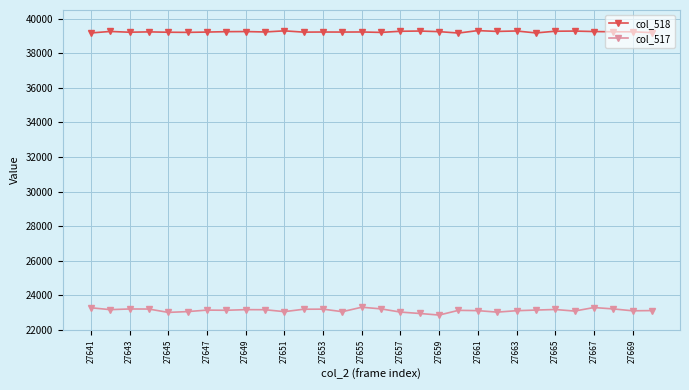

Does the chart have visible grid lines?

Yes